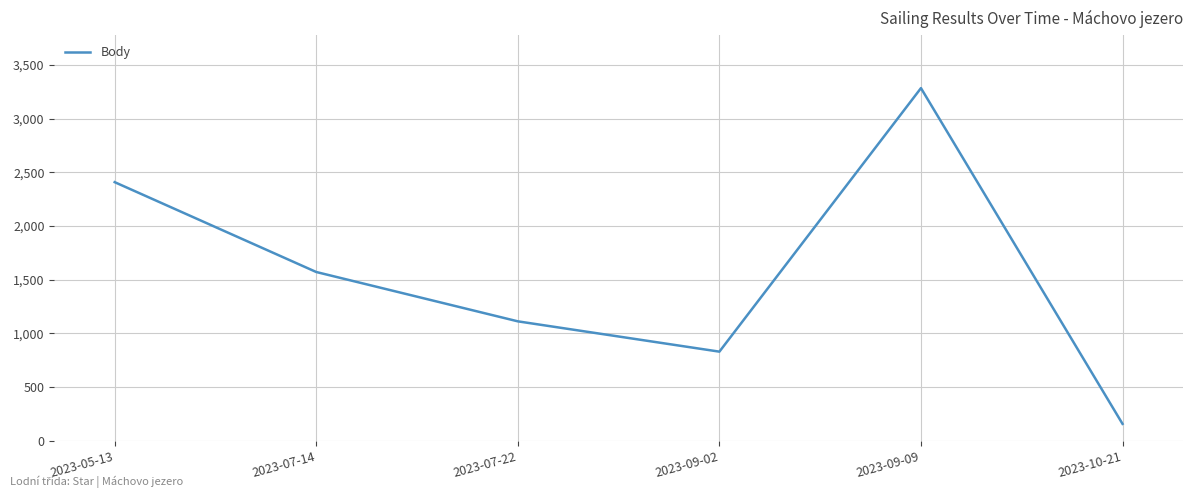

Where does the data first go above 1572?

2023-05-13